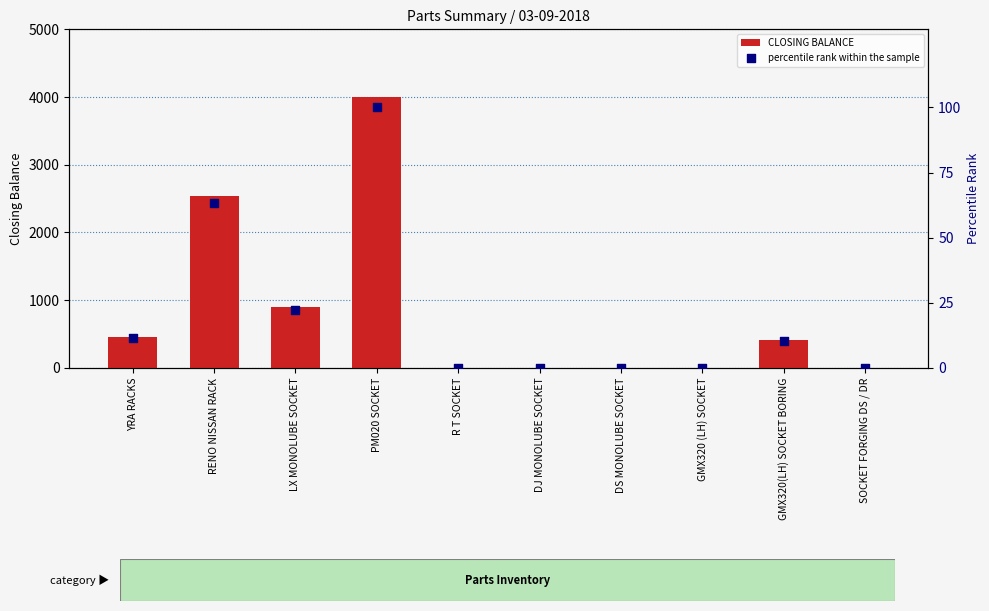

Which series has the largest total across all categories?

CLOSING BALANCE